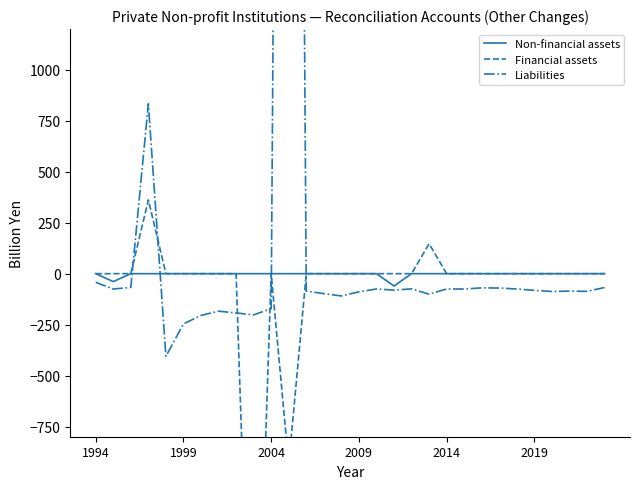

What is the minimum value shown in the chart?

-2558.1